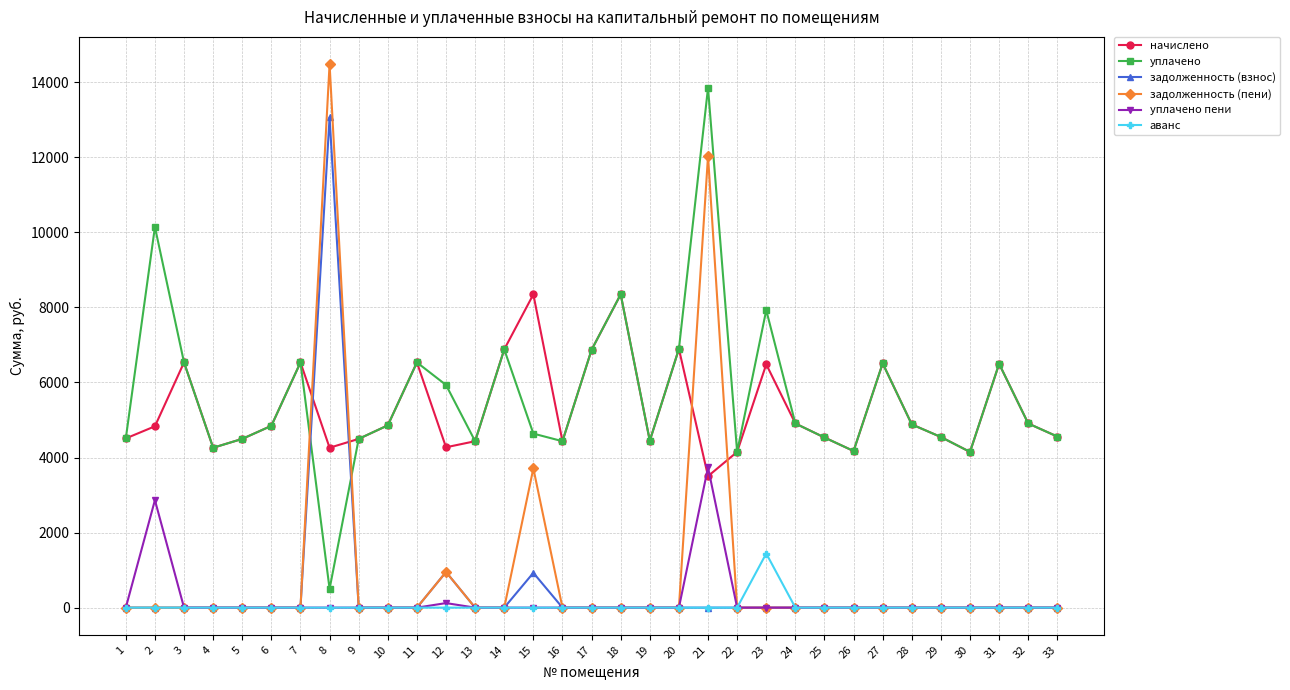

Which category has the highest value in the уплачено series?

21